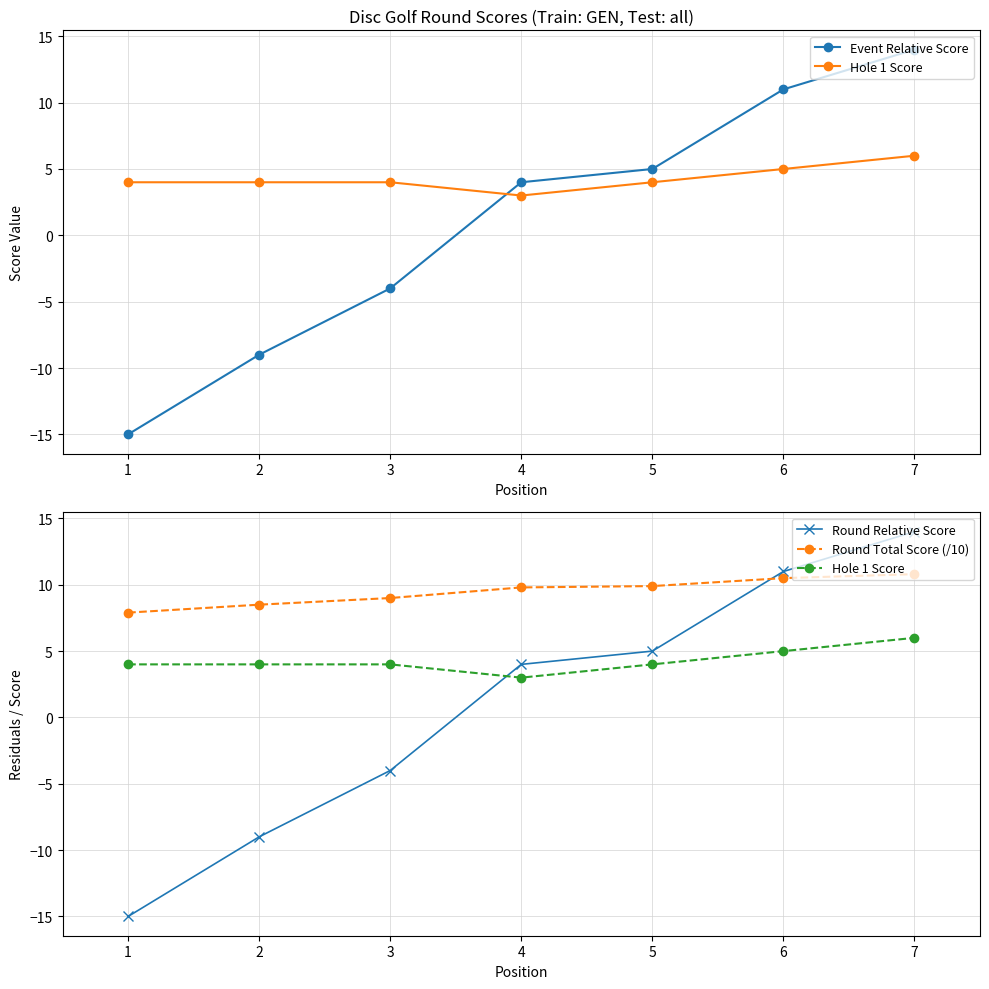

What is the highest value of the Round Relative Score series?

14.0